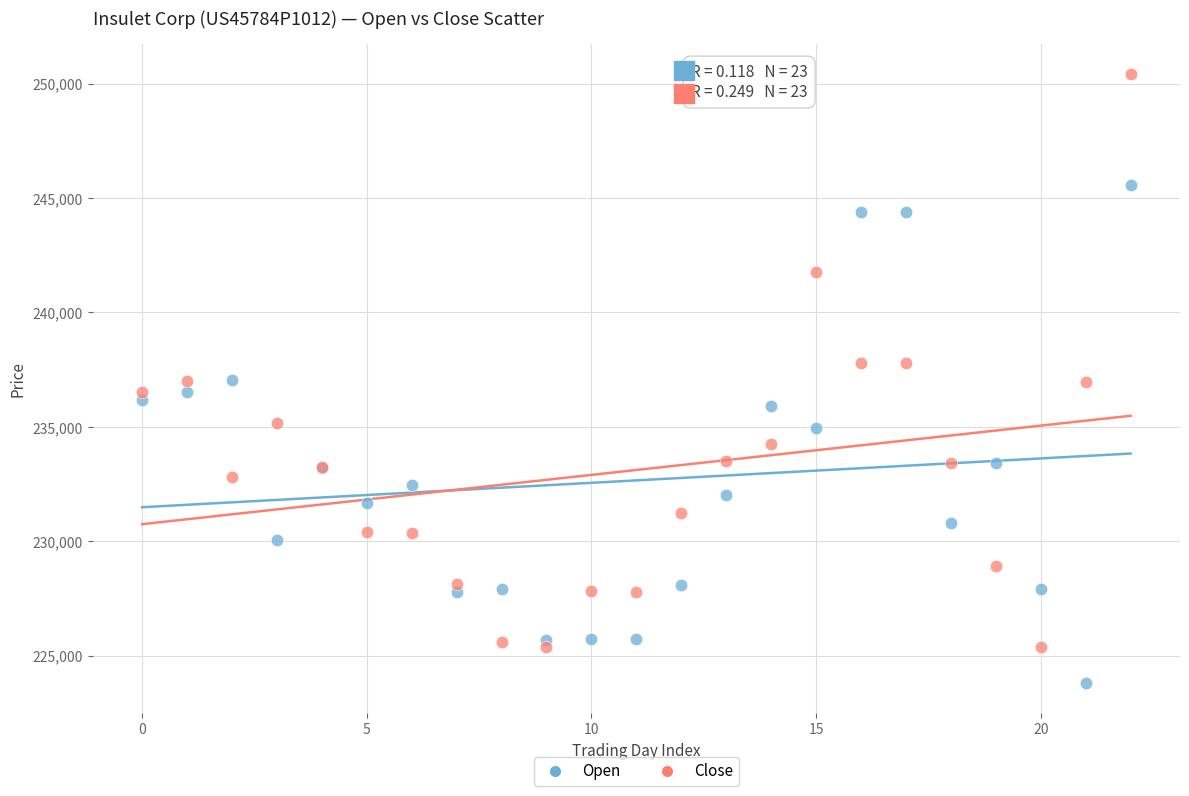

Which series reaches the minimum Y coordinate?

Open